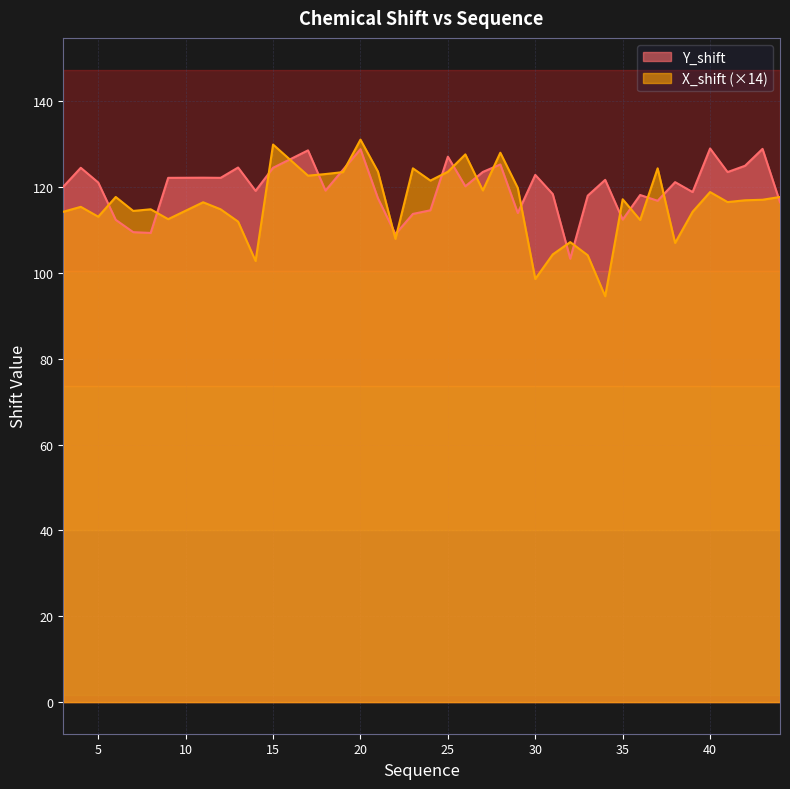

Reading left to right, extract all data points from this chart.

Y_shift: 3=120.1	4=124.5	5=121.1	6=112.4	7=109.5	8=109.3	9=122.2	11=122.2	12=122.2	13=124.6	14=119.2	15=124.5	17=128.6	18=119.2	19=124.1	20=128.9	21=117.4	22=109.1	23=113.8	24=114.6	25=127.1	26=120.2	27=123.6	28=125.3	29=114.0	30=122.9	31=118.4	32=103.3	33=118.0	34=121.7	35=112.5	36=118.2	37=116.8	38=121.2	39=118.9	40=129.0	41=123.5	42=125.0	43=128.9	44=116.5
X_shift: 3=114.3	4=115.4	5=113.1	6=117.7	7=114.5	8=114.9	9=112.6	11=116.5	12=114.9	13=112.0	14=102.8	15=129.9	17=122.7	18=123.1	19=123.5	20=131.1	21=123.6	22=108.0	23=124.4	24=121.5	25=123.6	26=127.7	27=119.3	28=128.0	29=119.8	30=98.6	31=104.3	32=107.2	33=104.1	34=94.6	35=117.2	36=112.4	37=124.4	38=107.0	39=114.3	40=118.9	41=116.5	42=117.0	43=117.1	44=117.7